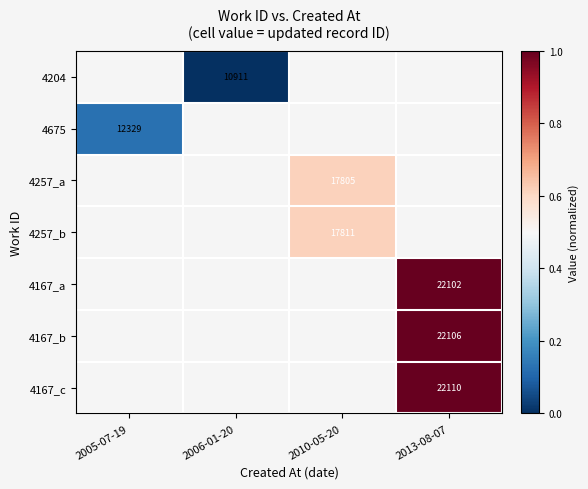

The 4167_b series shows 22106 at 2013-08-07. True or false?

True